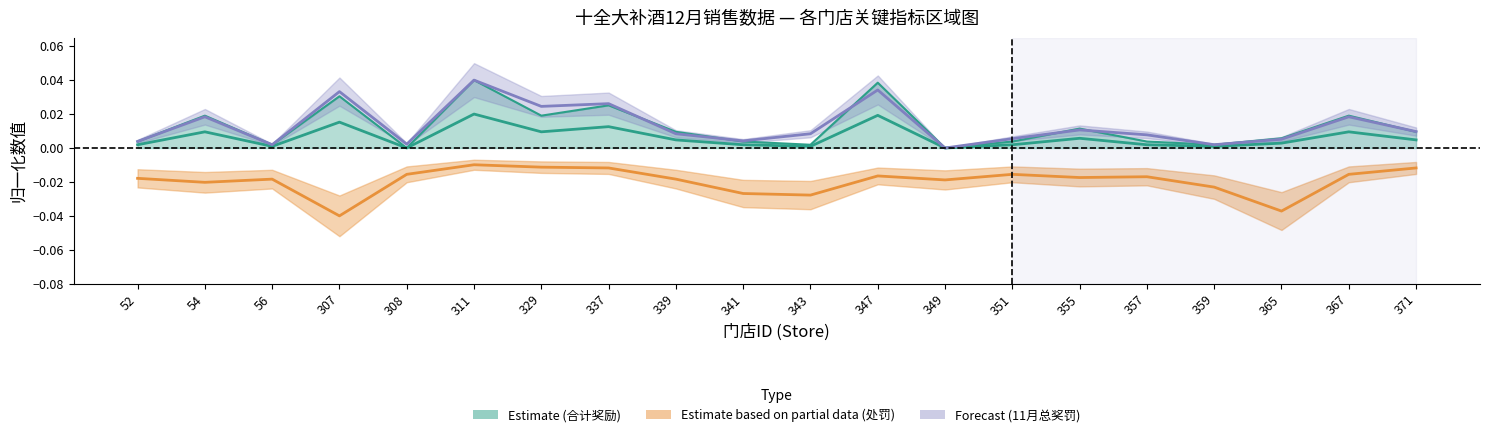

Does the chart have visible grid lines?

No